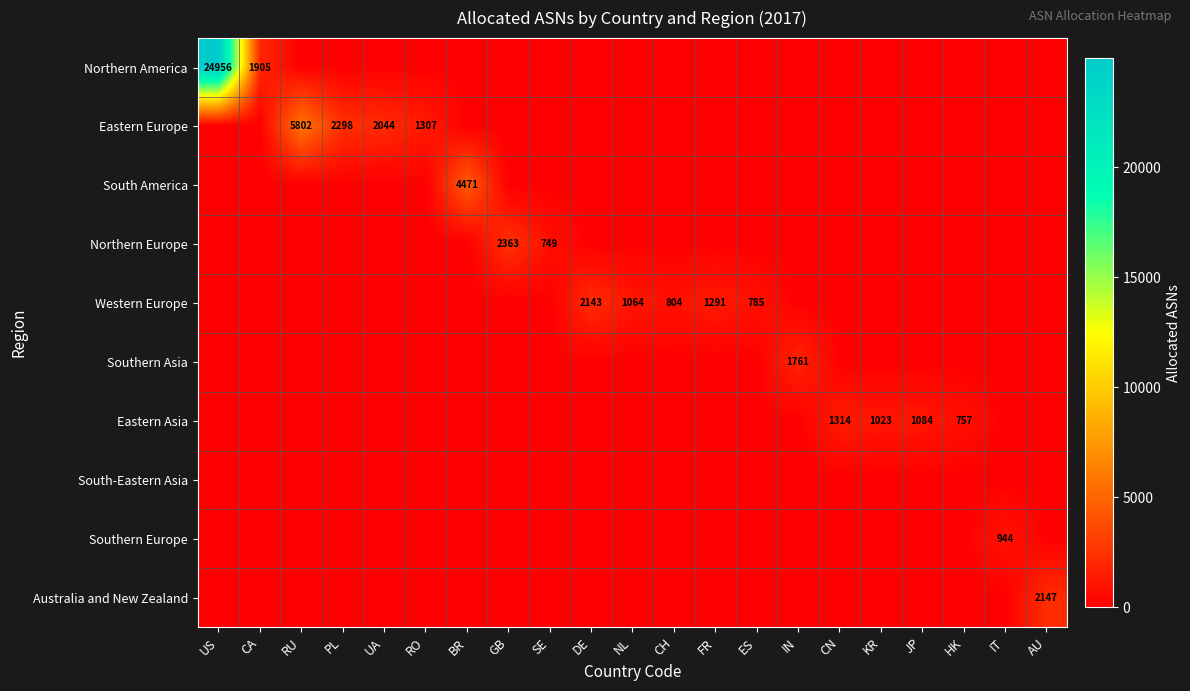

Which series changed the most between PL and CN?

Eastern Europe